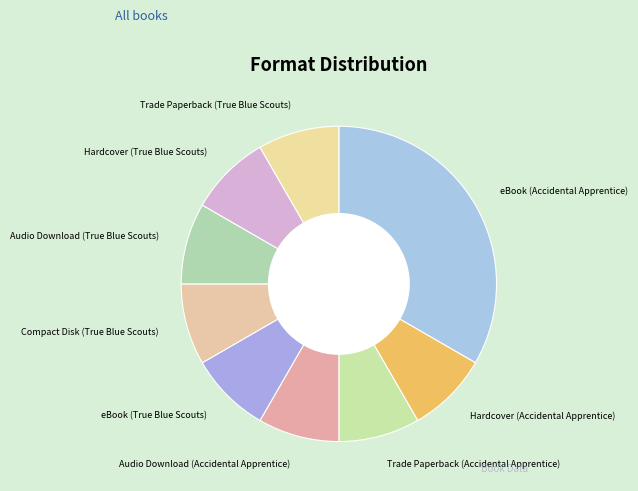

Which category has the biggest portion of the pie?

eBook (Accidental Apprentice)